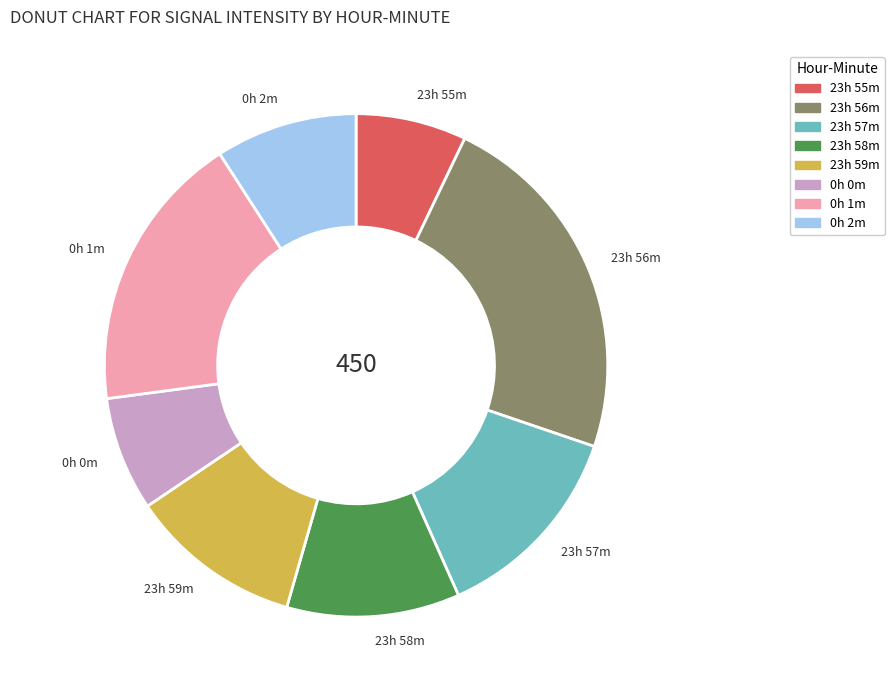

Is 23h 56m the majority of the pie?

No